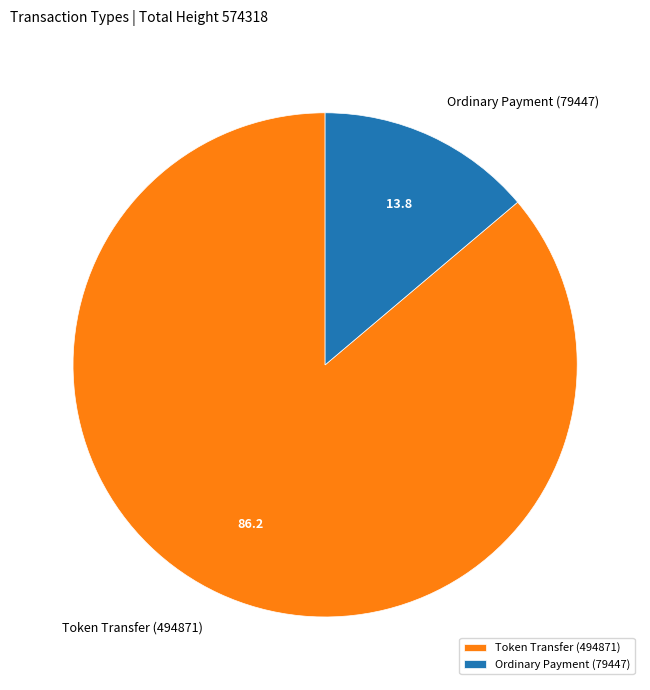

Which has a higher value, Token Transfer (494871) or Ordinary Payment (79447)?

Token Transfer (494871)